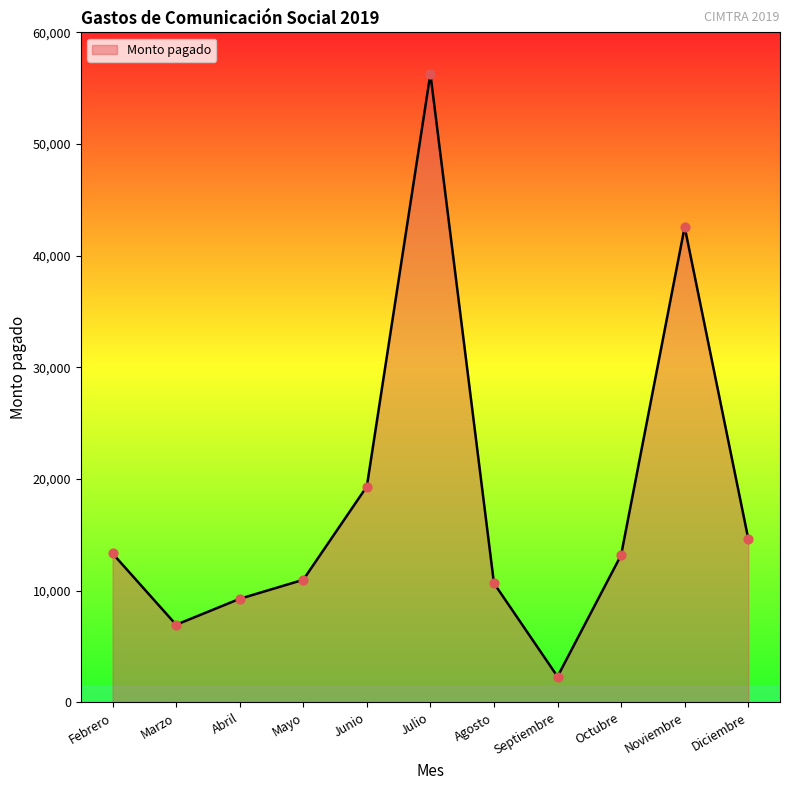

Between Febrero and Diciembre, which is larger?

Diciembre